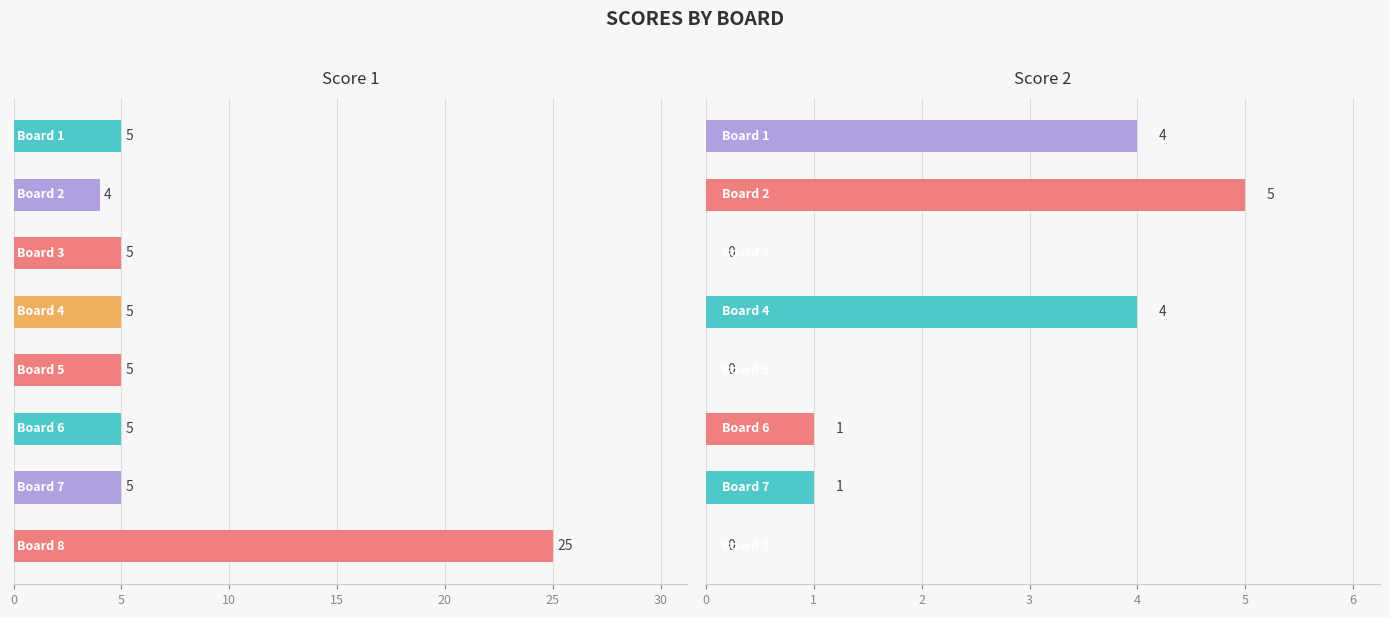

The value of Score 2 at 20 is -3. True or false?

False